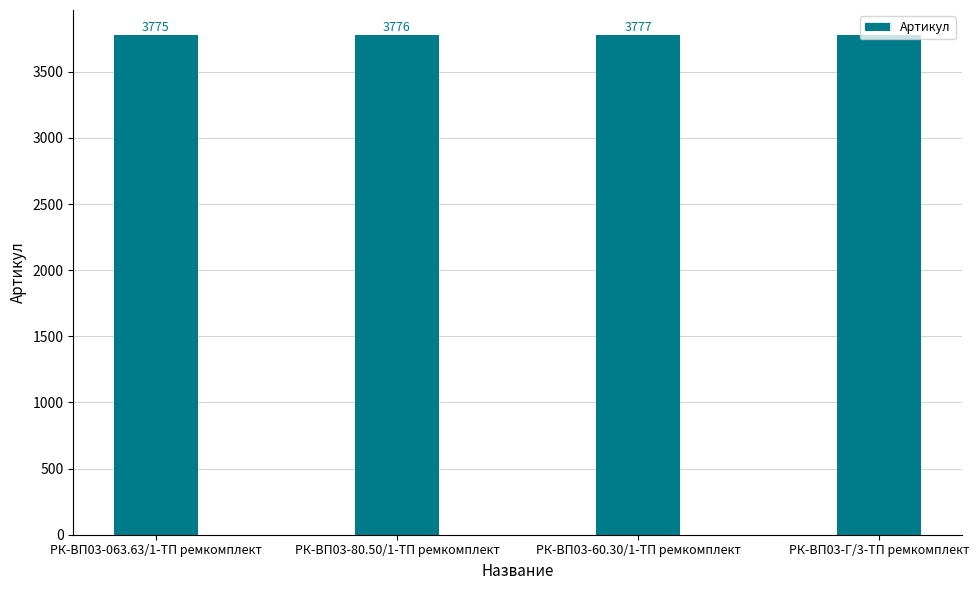

List the labels in order of value, smallest first.

РК-ВП03-063.63/1-ТП ремкомплект, РК-ВП03-80.50/1-ТП ремкомплект, РК-ВП03-60.30/1-ТП ремкомплект, РК-ВП03-Г/3-ТП ремкомплект